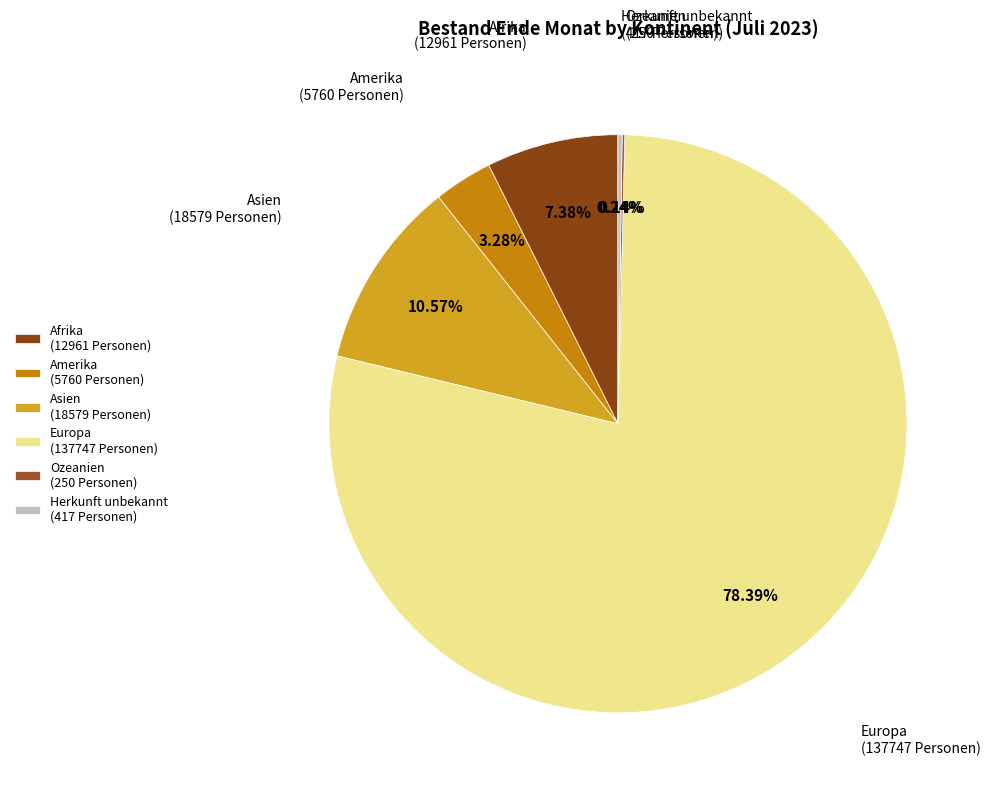

Approximately how many times larger is the value at Europa compared to Amerika?

23.9